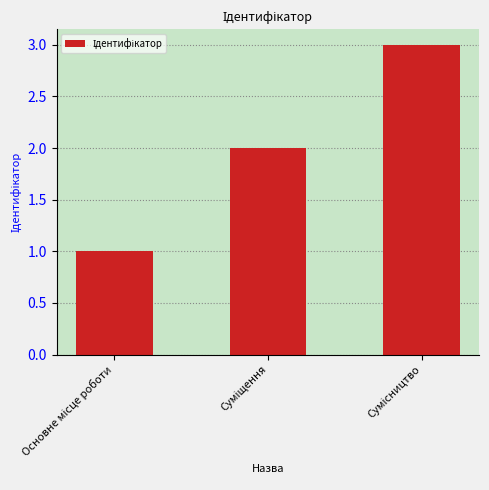

What is the sum of all values?

6